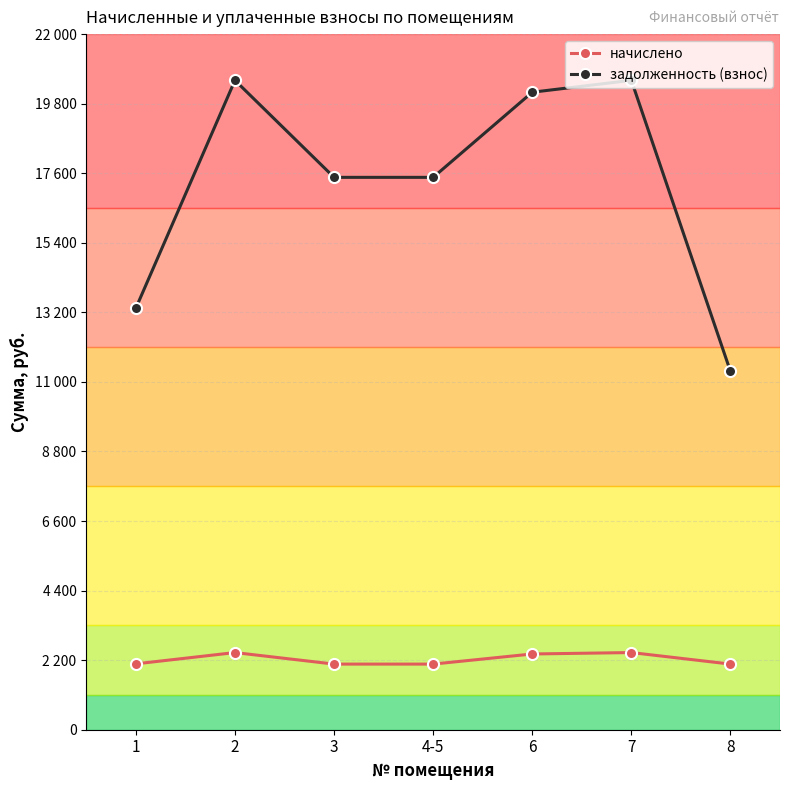

At which category is the sum across all series the highest?

2